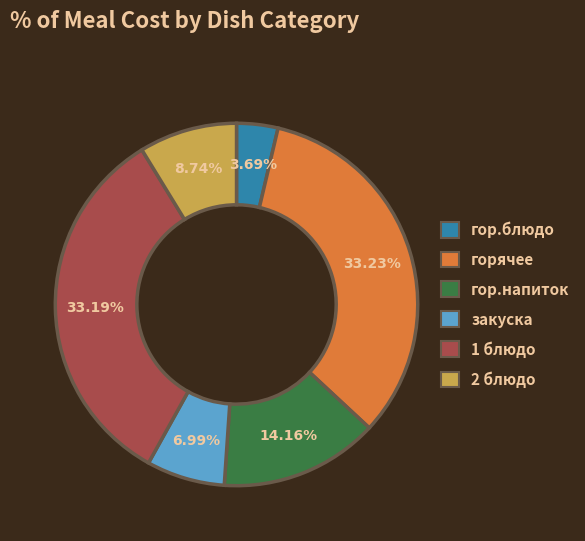

Do 1 блюдо and гор.напиток together represent more than half of the pie?

No